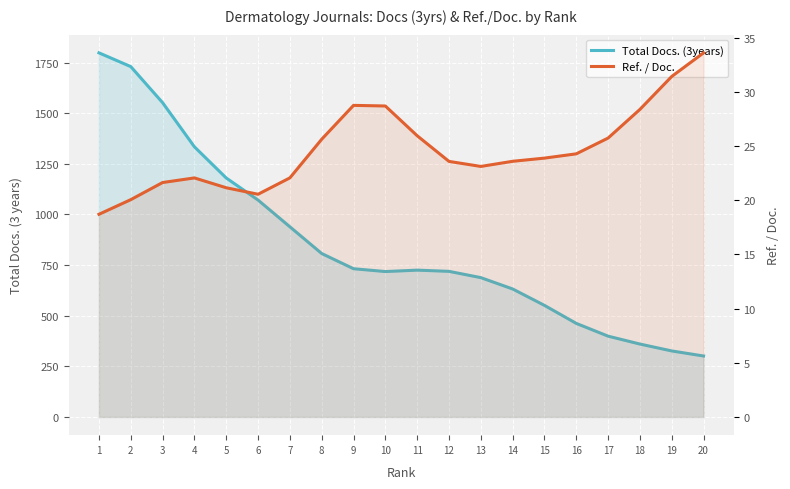

Is it true that Ref. / Doc. equals 28.4 at 18?

True